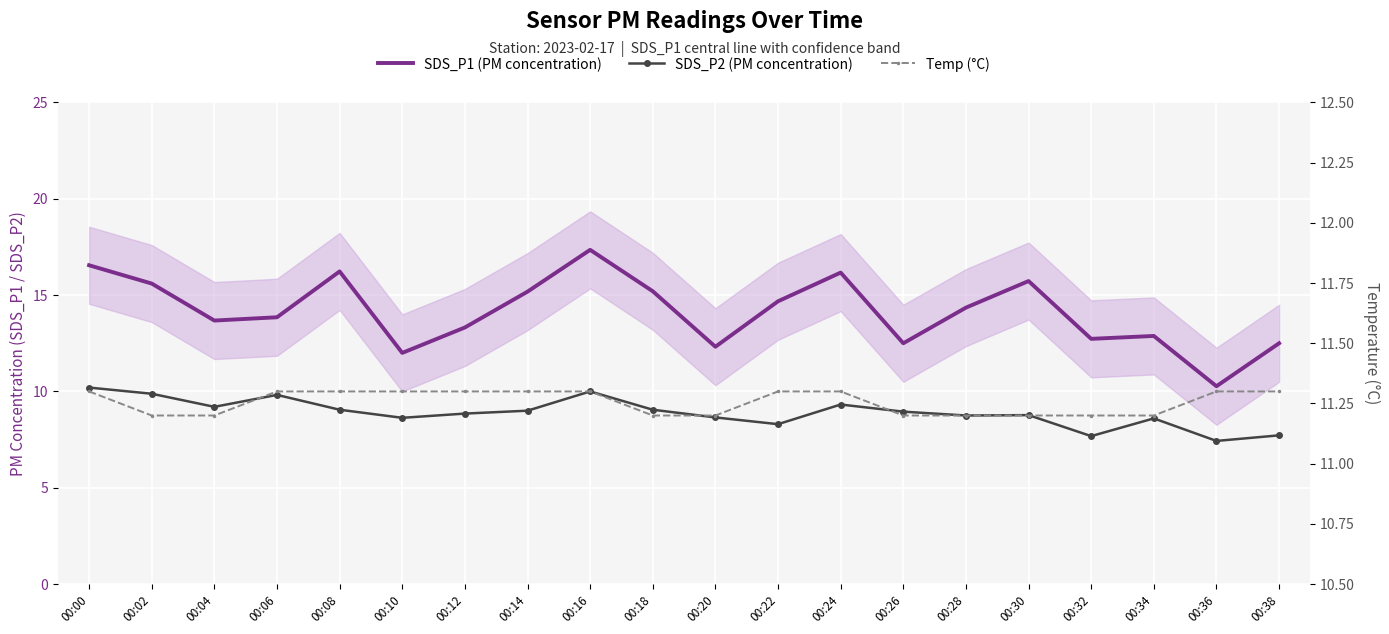

Which series has the largest total across all categories?

SDS_P1 (PM concentration)